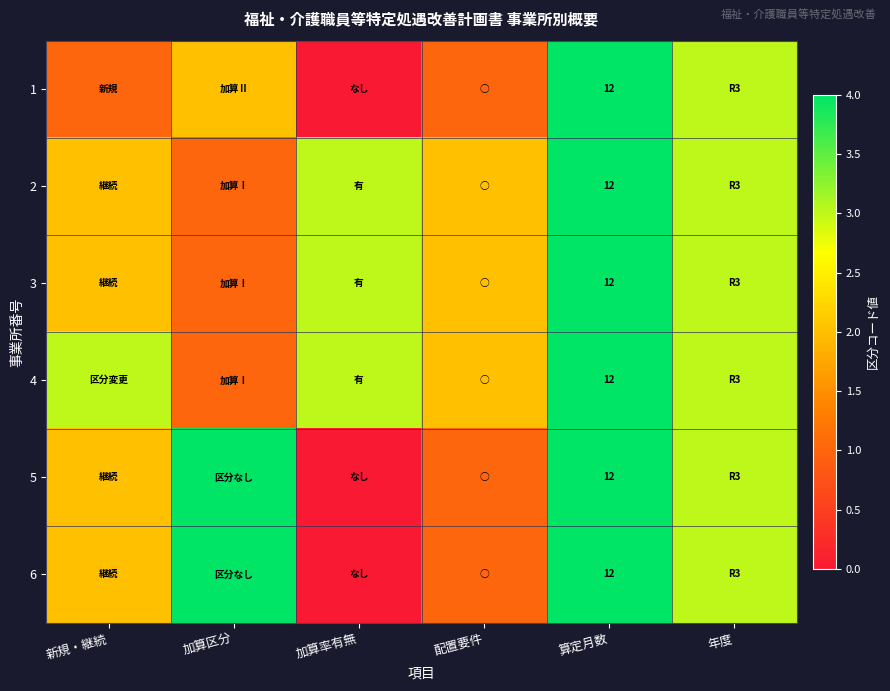

The 4 series shows 3 at 配置要件. True or false?

False